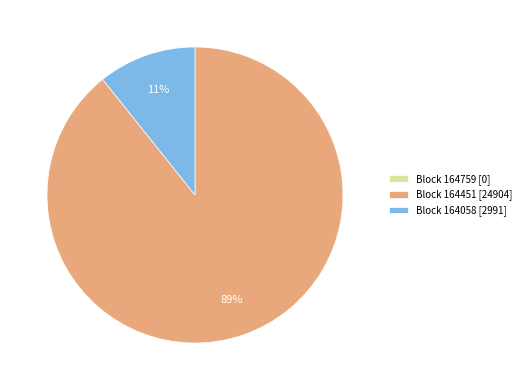

To the nearest percent, what is the average slice percentage?

33%